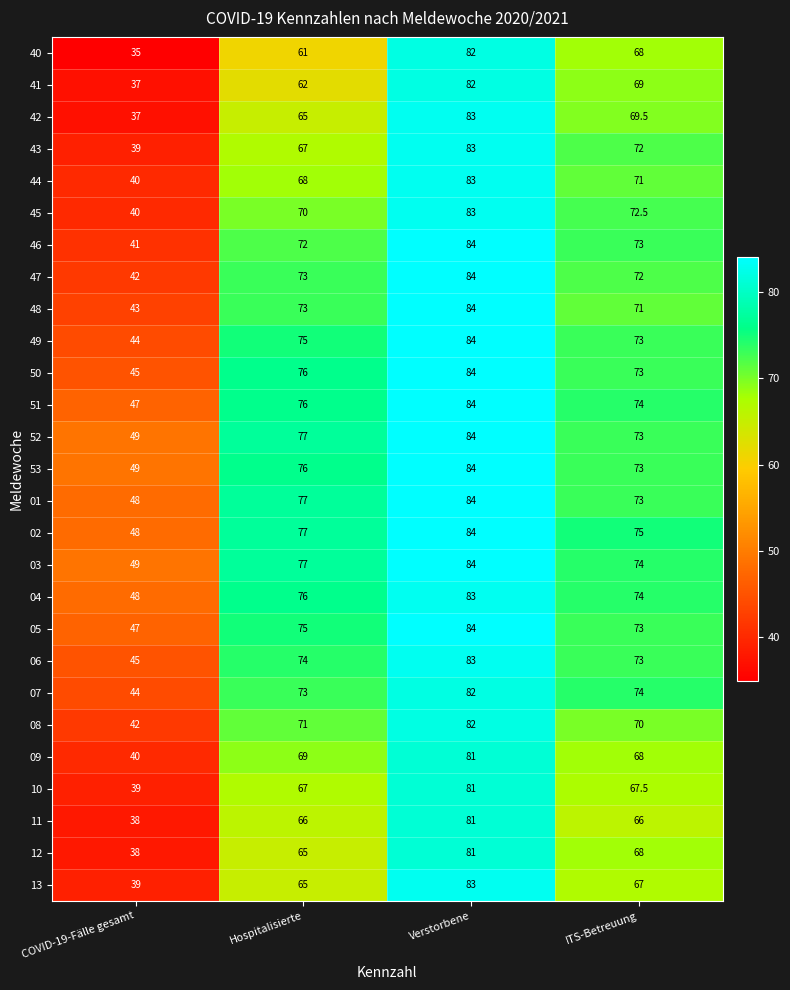

Count the number of data series in this chart.

27